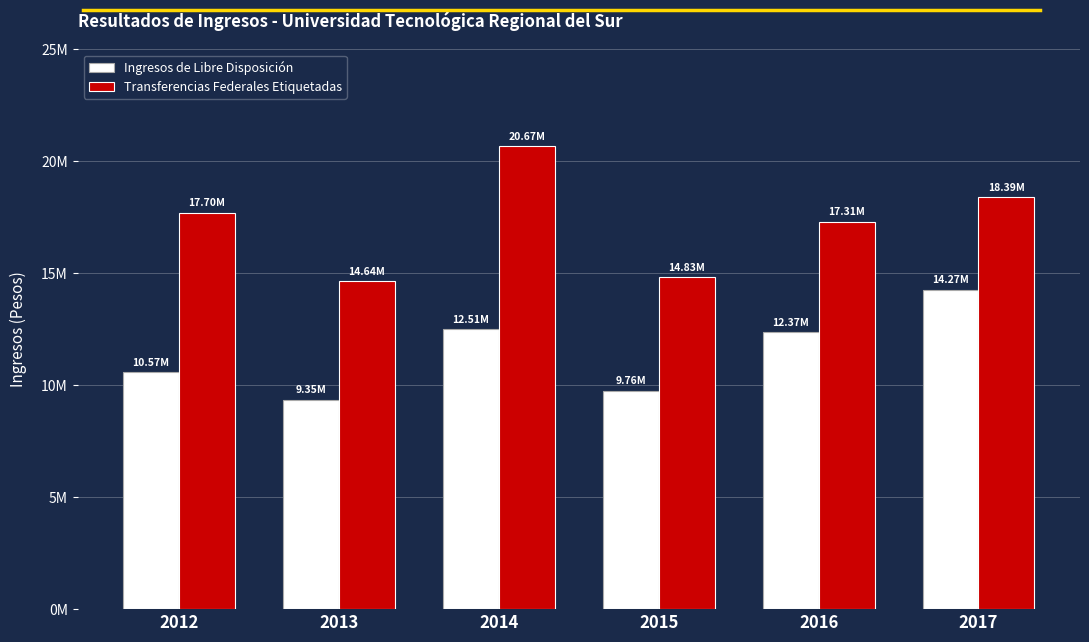

Are the bars grouped side by side (vs. stacked)?

Yes